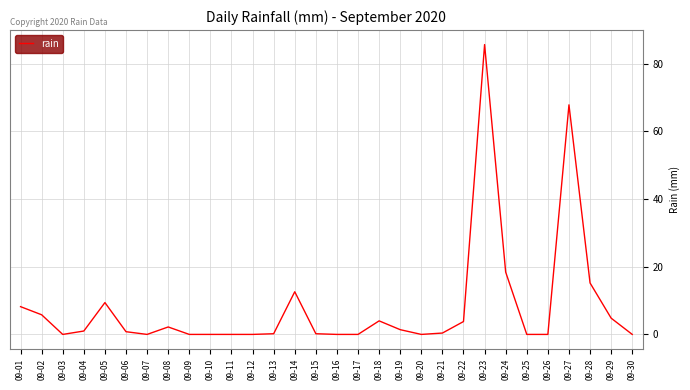

At which category does the chart reach its peak across all series?

09-23